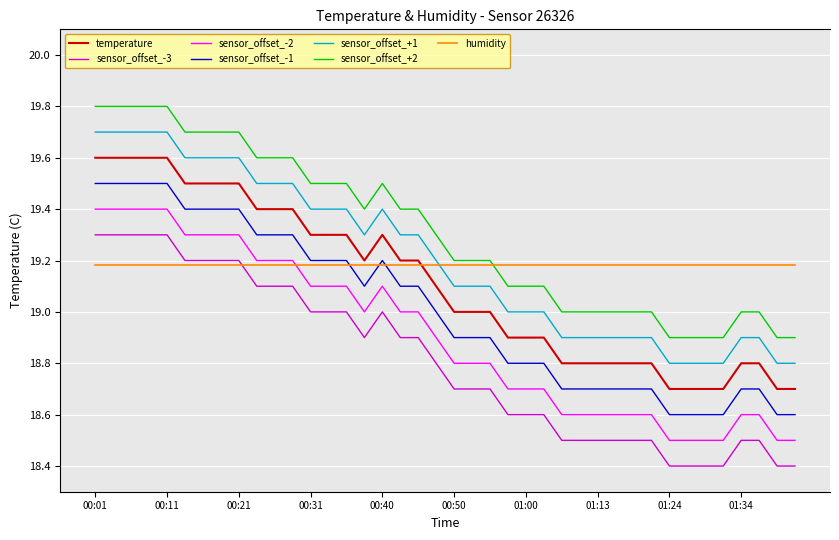

At which category does the data reach its first local valley?

00:38